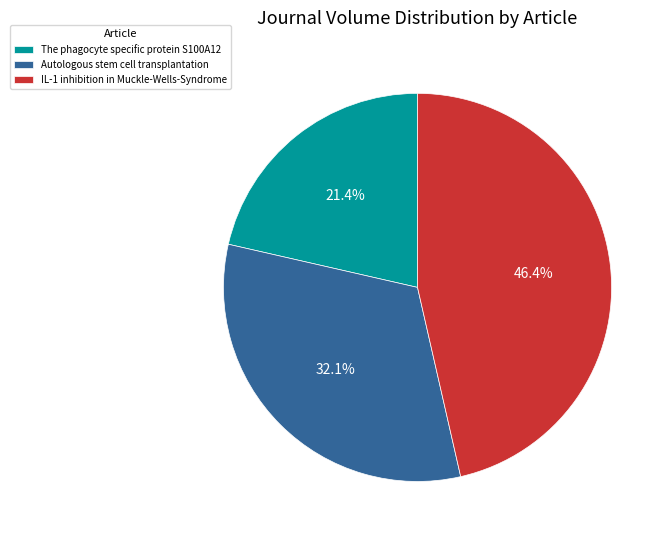

To the nearest percent, what is the difference between the Autologous stem cell transplantation and The phagocyte specific protein S100A12 slice percentages?

11%